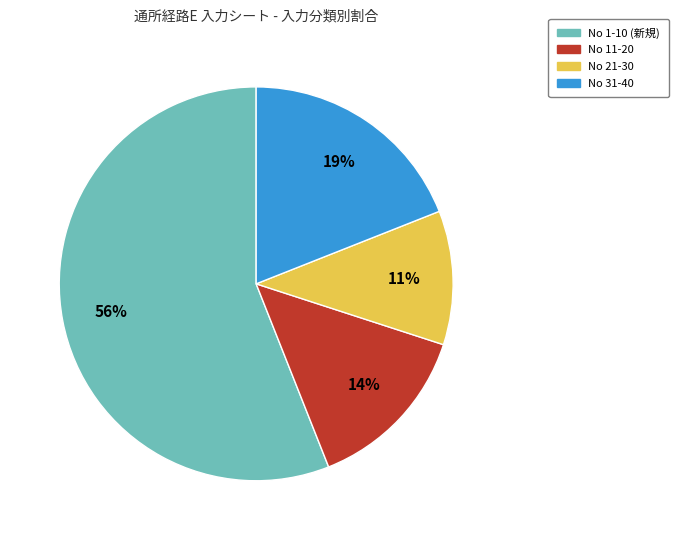

Is it true that No 11-20 is 14% of the pie?

True